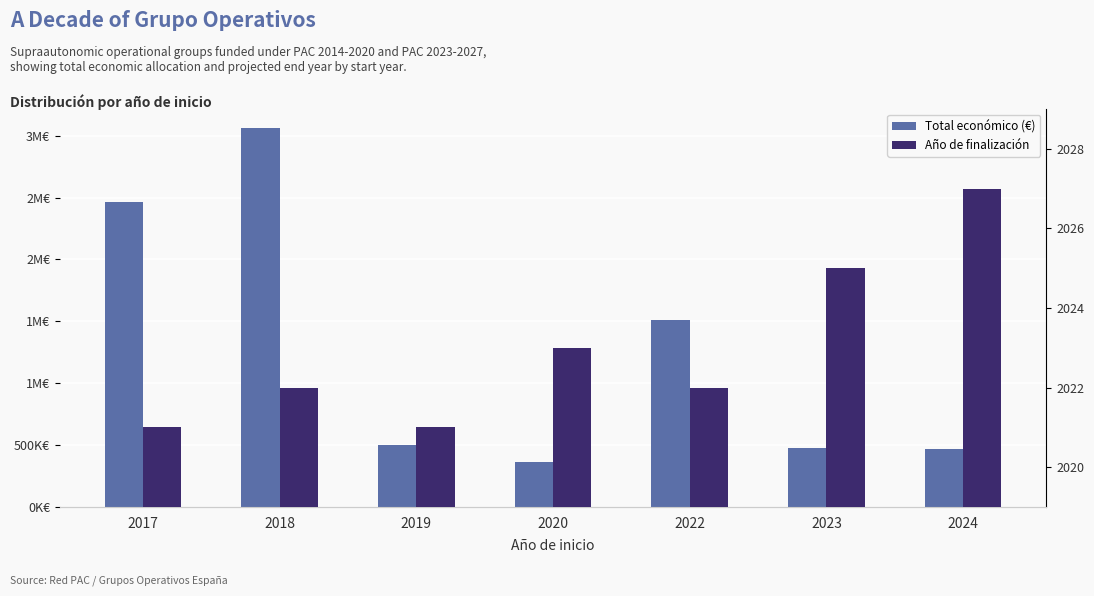

Is it true that Total económico (€) equals 363424 at 2020?

True